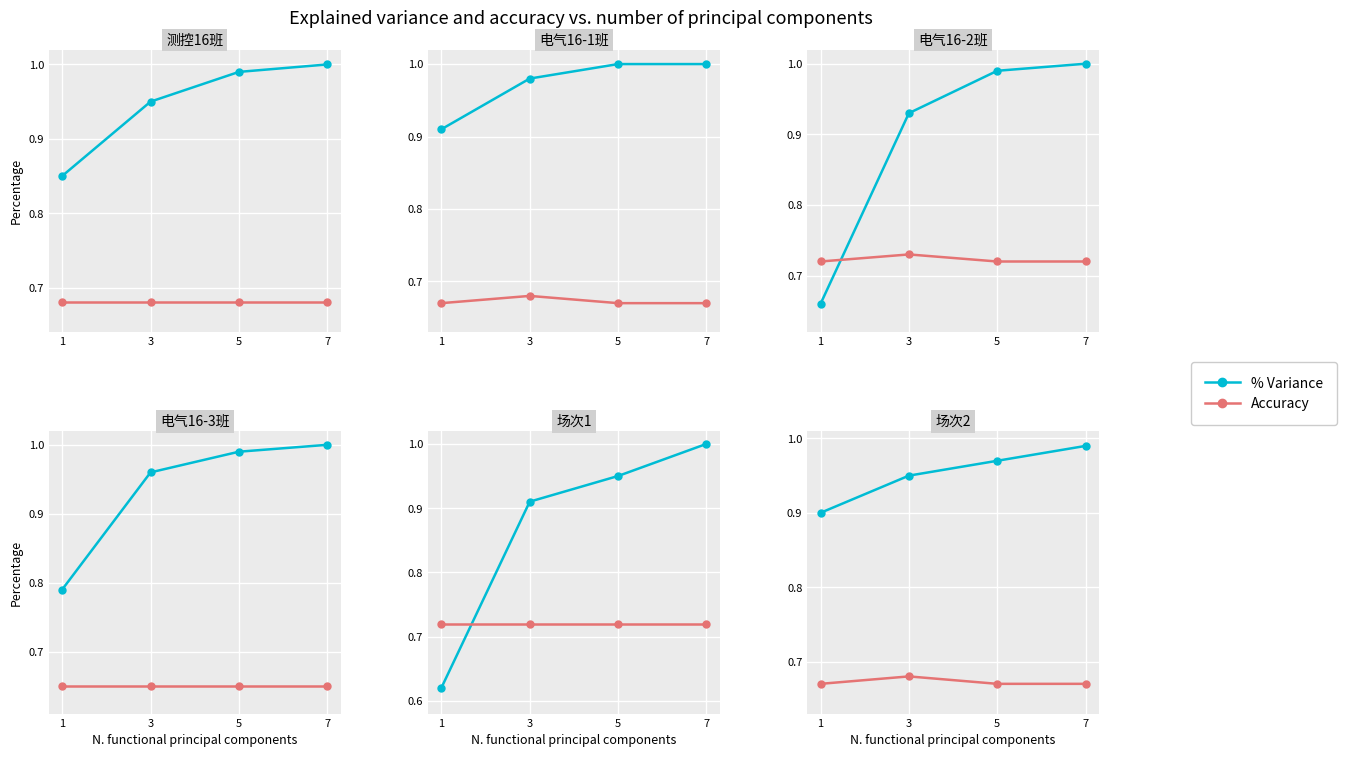

What is the average value of the Accuracy series?

0.7